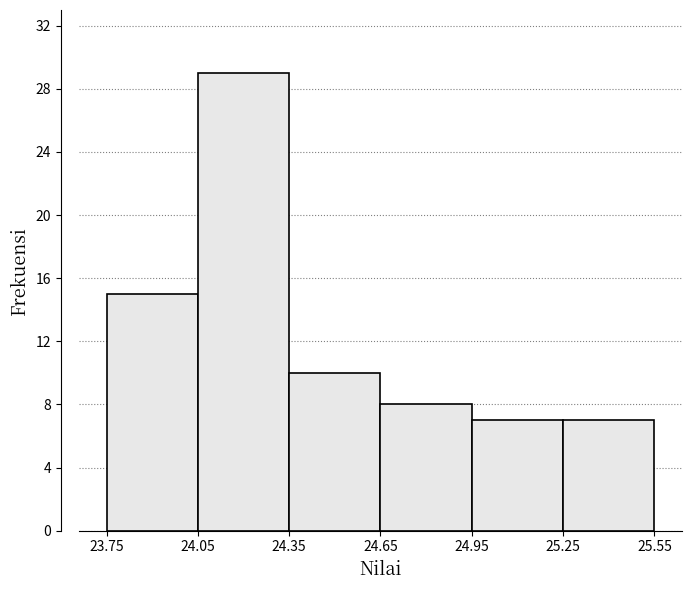

Which range on the x-axis has the tallest bar?

24.05 to 24.35